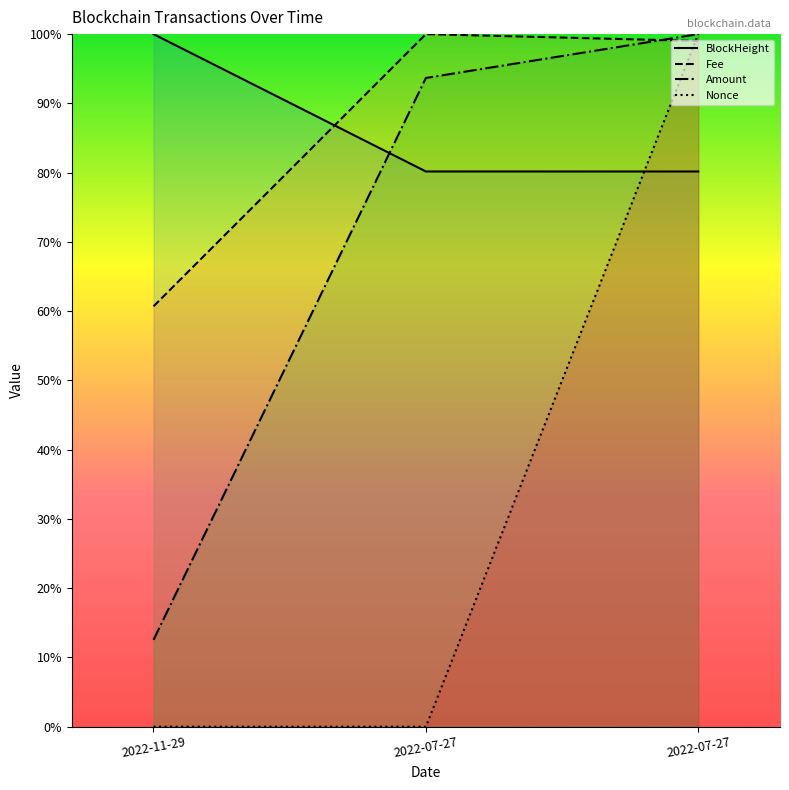

Is this an area chart (filled region under the line)?

No